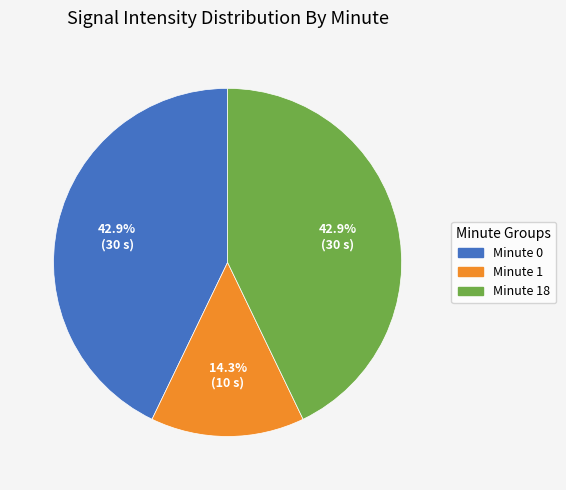

Which has a higher value, Minute 1 or Minute 18?

Minute 18